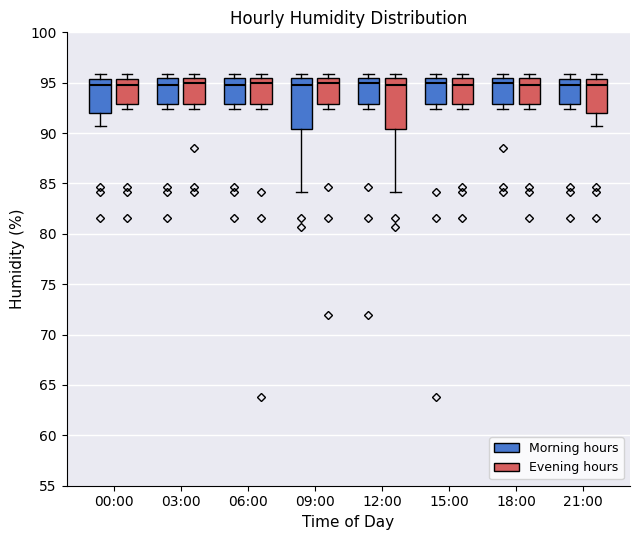

Reading left to right, transcribe this box plot: for each box, give where its median line is, the range the box spans, and where its two whiskers end, as read against the y-axis. The values are not printed on the chart, so give them approximately, as read against the axis.

00:00 (Morning hours): median 95.0, box 92.0 to 95.5, whiskers 90.5 to 96.0
00:00 (Evening hours): median 95.0, box 93.0 to 95.5, whiskers 92.5 to 96.0
03:00 (Morning hours): median 95.0, box 93.0 to 95.5, whiskers 92.5 to 96.0
03:00 (Evening hours): median 95.0, box 93.0 to 95.5, whiskers 92.5 to 96.0
06:00 (Morning hours): median 95.0, box 93.0 to 95.5, whiskers 92.5 to 96.0
06:00 (Evening hours): median 95.0, box 93.0 to 95.5, whiskers 92.5 to 96.0
09:00 (Morning hours): median 95.0, box 90.5 to 95.5, whiskers 84.0 to 96.0
09:00 (Evening hours): median 95.0, box 93.0 to 95.5, whiskers 92.5 to 96.0
12:00 (Morning hours): median 95.0, box 93.0 to 95.5, whiskers 92.5 to 96.0
12:00 (Evening hours): median 95.0, box 90.5 to 95.5, whiskers 84.0 to 96.0
15:00 (Morning hours): median 95.0, box 93.0 to 95.5, whiskers 92.5 to 96.0
15:00 (Evening hours): median 95.0, box 93.0 to 95.5, whiskers 92.5 to 96.0
18:00 (Morning hours): median 95.0, box 93.0 to 95.5, whiskers 92.5 to 96.0
18:00 (Evening hours): median 95.0, box 93.0 to 95.5, whiskers 92.5 to 96.0
21:00 (Morning hours): median 95.0, box 93.0 to 95.5, whiskers 92.5 to 96.0
21:00 (Evening hours): median 95.0, box 92.0 to 95.5, whiskers 90.5 to 96.0